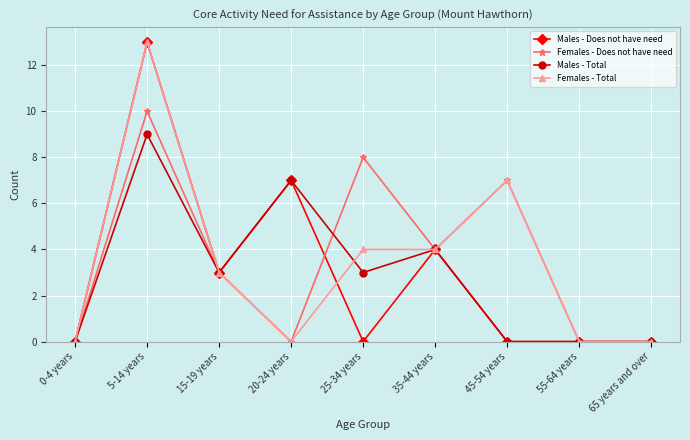

Reading left to right, what are all the values shown in this chart?

Males - Does not have need: 0	13	3	7	0	4	0	0	0
Females - Does not have need: 0	10	3	0	8	4	7	0	0
Males - Total: 0	9	3	7	3	4	0	0	0
Females - Total: 0	13	3	0	4	4	7	0	0